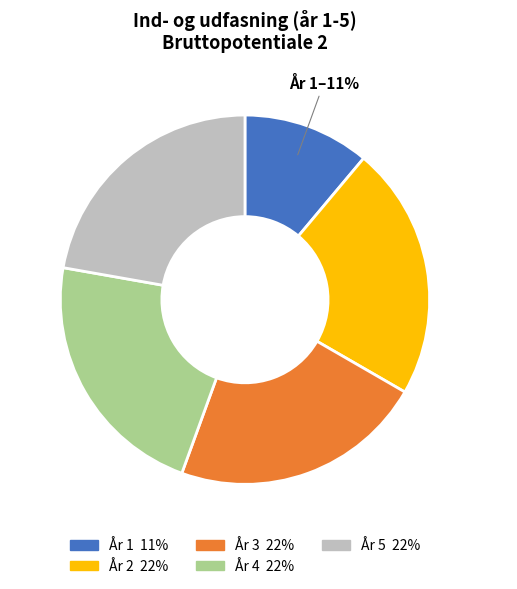

The År 5 slice represents 31% of the pie. True or false?

False